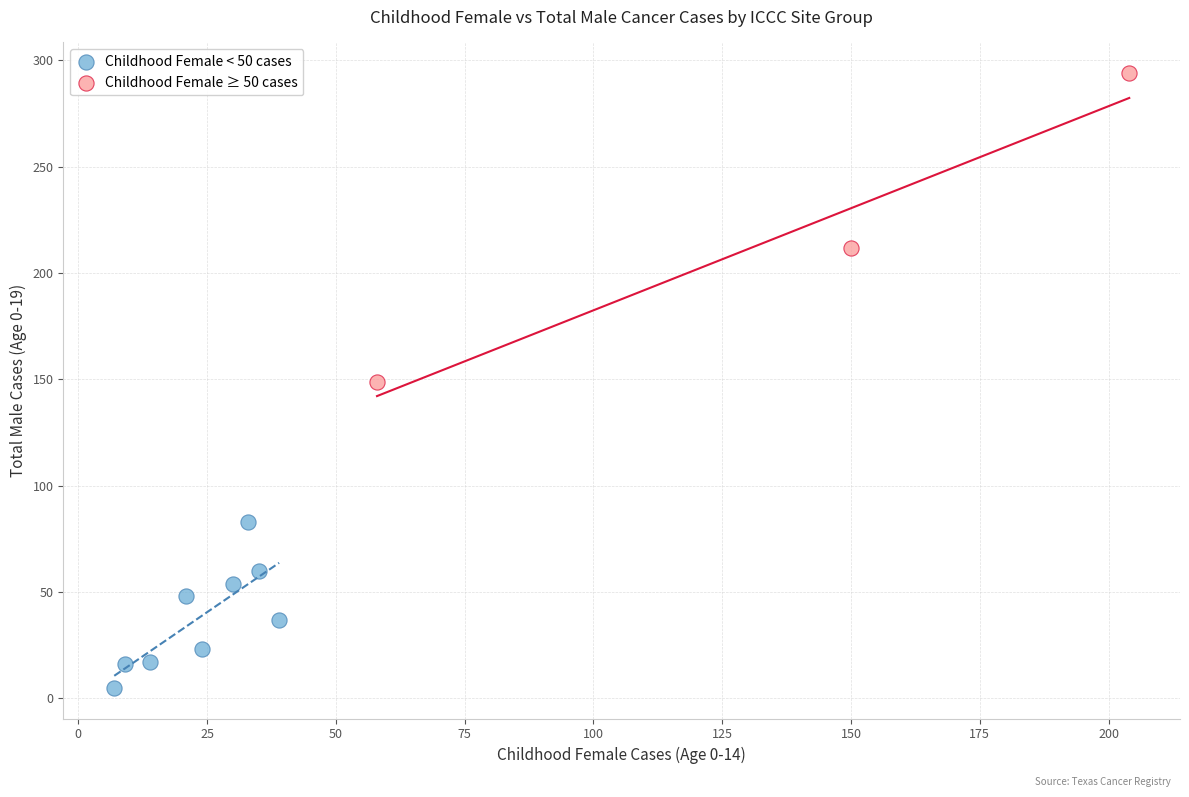

Which series reaches the maximum Y coordinate?

Childhood Female ≥ 50 cases